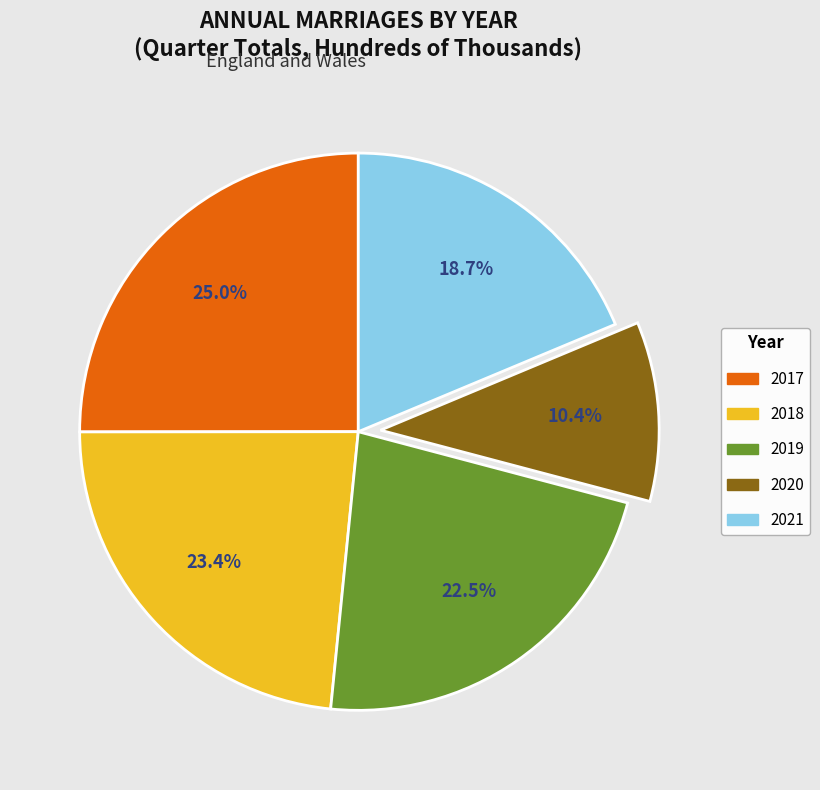

To the nearest percent, what is the difference between the largest and smallest slice percentages?

15%